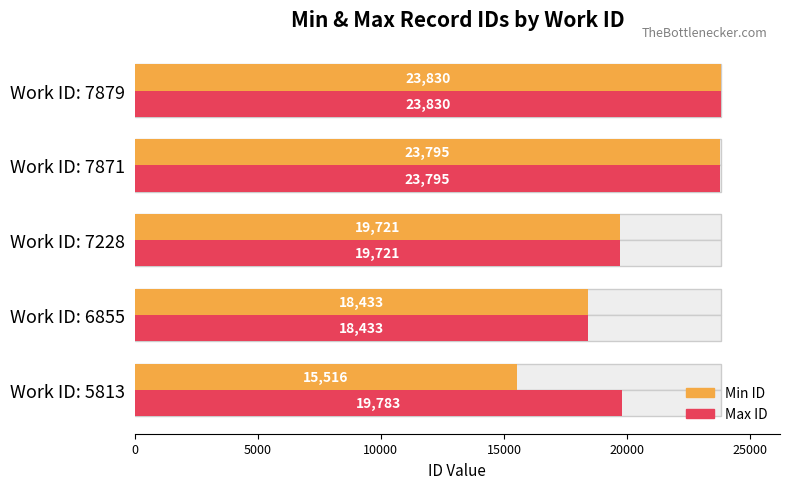

Is it true that Min ID equals 15516 at Work ID: 5813?

True